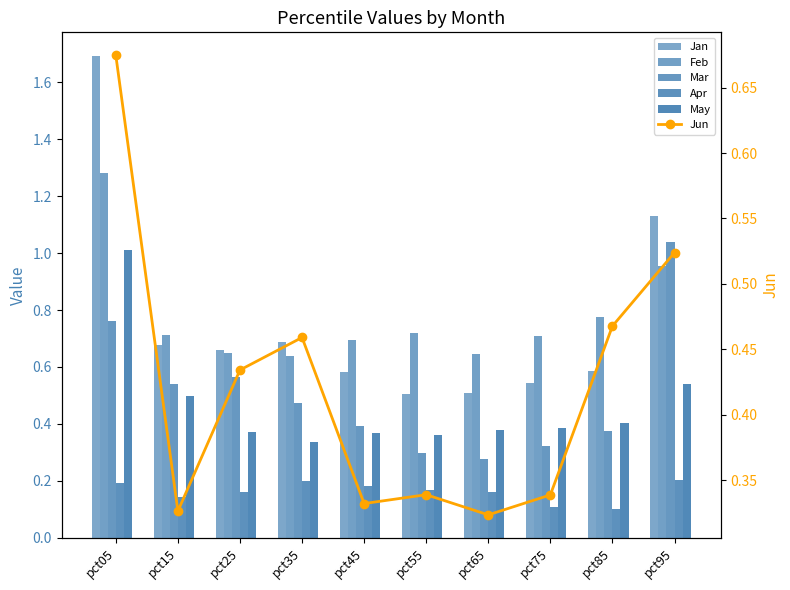

At pct85, list the series in order from smallest to largest.

Apr, Mar, May, Jun, Jan, Feb